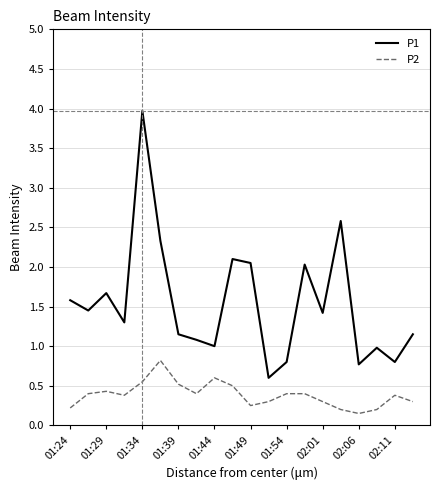

True or false: P1 and P2 intersect in this chart.

False